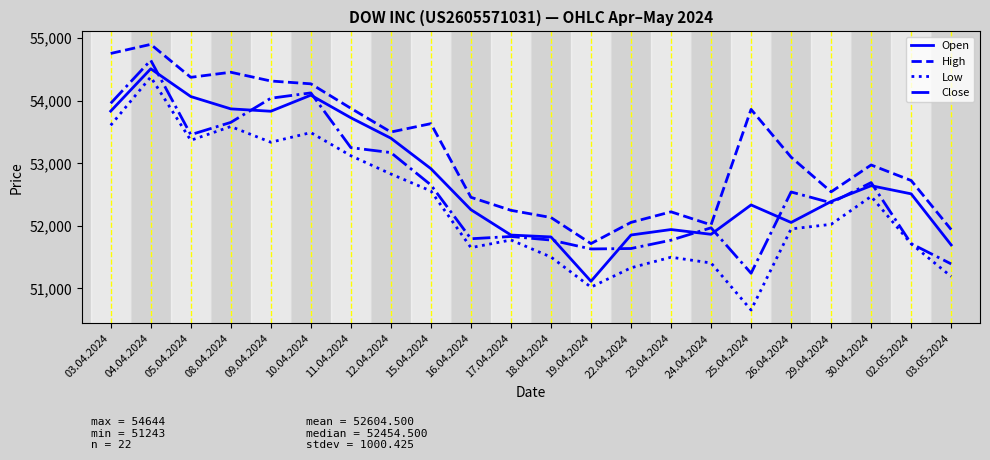

At which category is the sum across all series the highest?

04.04.2024